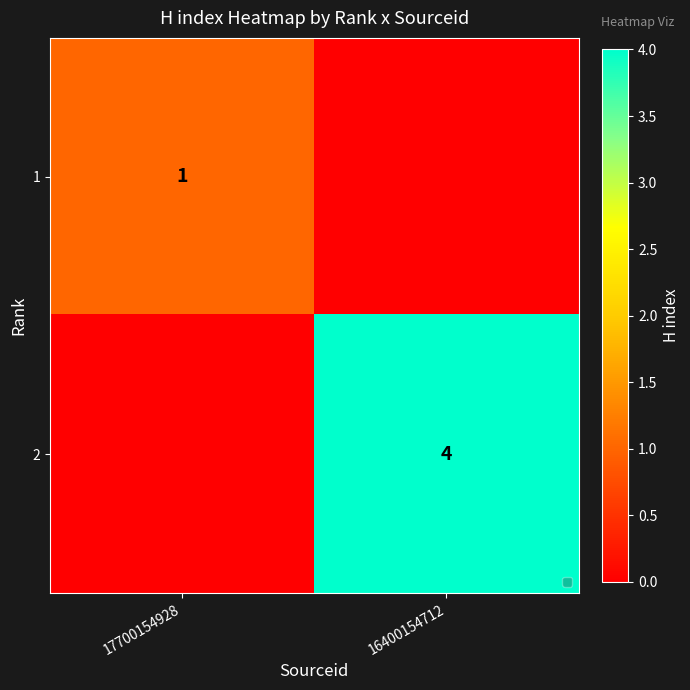

Is the value of 1 at 17700154928 greater than the value of 2 at 16400154712?

No